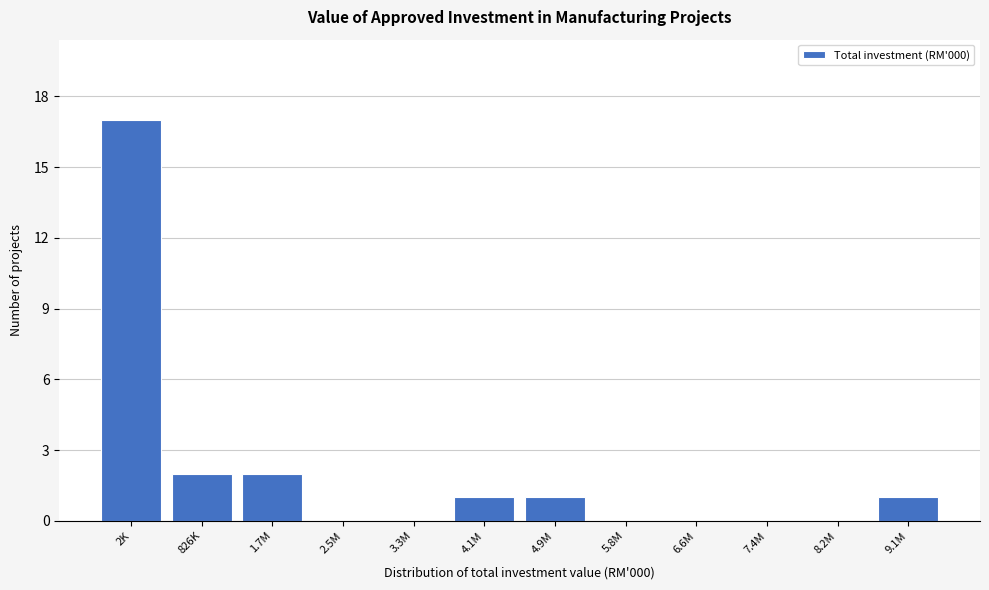

Reading right to left, transcribe all the data shown in this chart.

9.1M=1	8.2M=0	7.4M=0	6.6M=0	5.8M=0	4.9M=1	4.1M=1	3.3M=0	2.5M=0	1.7M=2	826K=2	2K=17